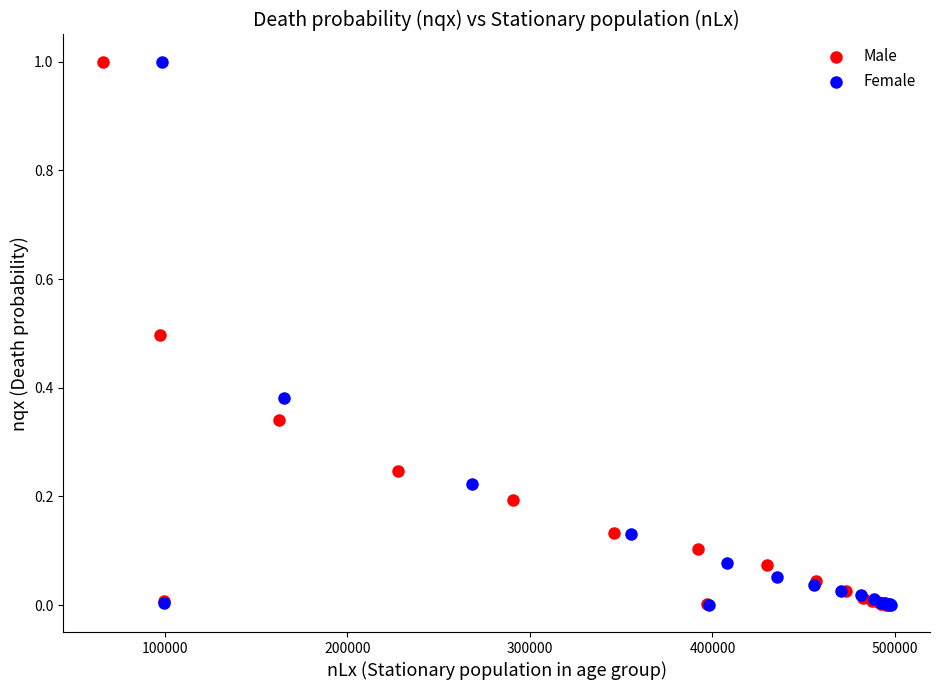

Which series has the largest Y range (max minus min)?

Female